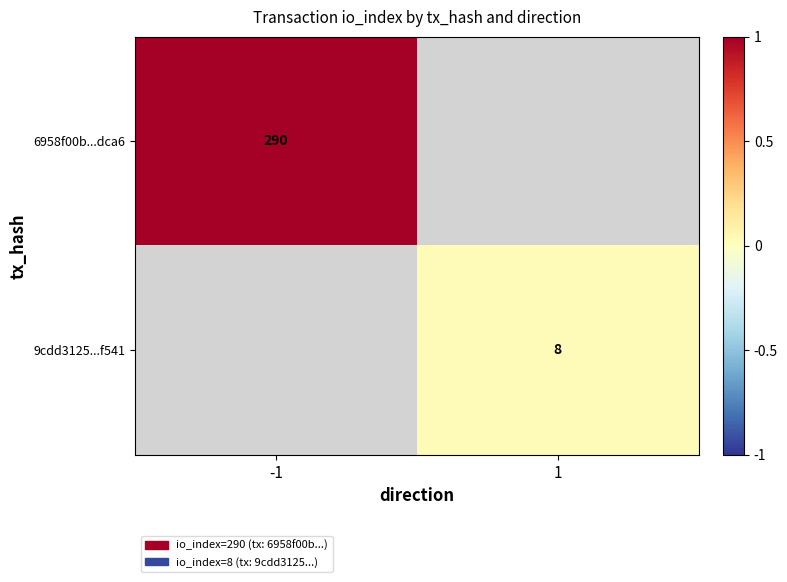

Which label corresponds to the largest value in the chart?

-1